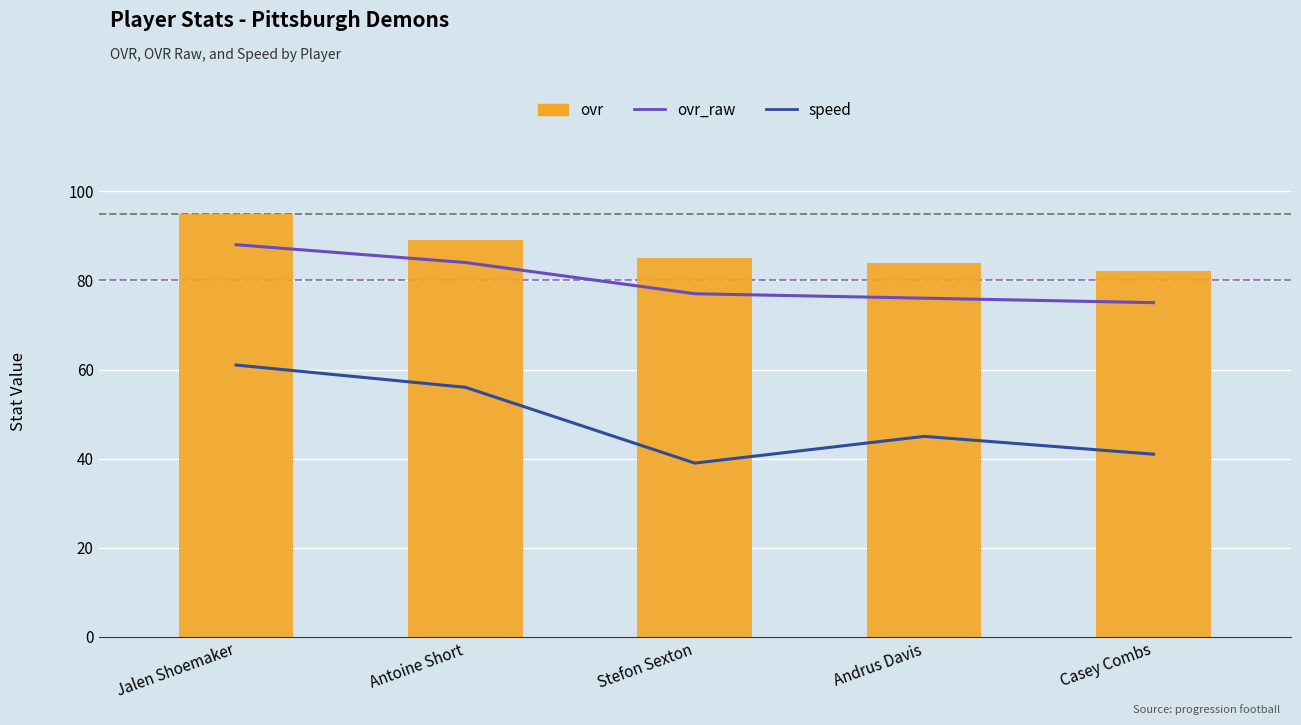

Between Jalen Shoemaker and Casey Combs, which series saw the biggest shift?

speed